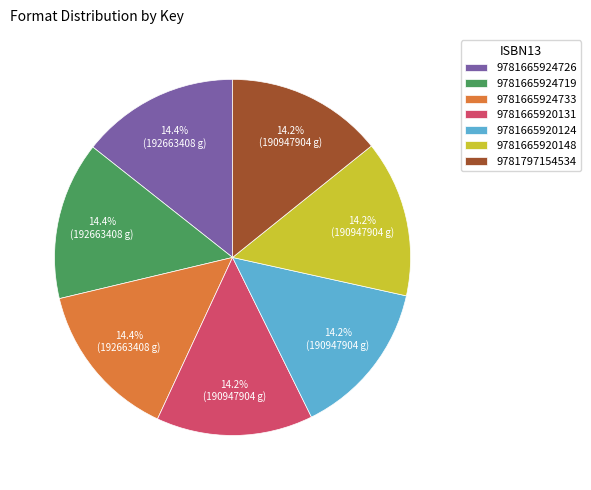

Approximately how many times larger is the value at 9781797154534 compared to 9781665924719?

1.0